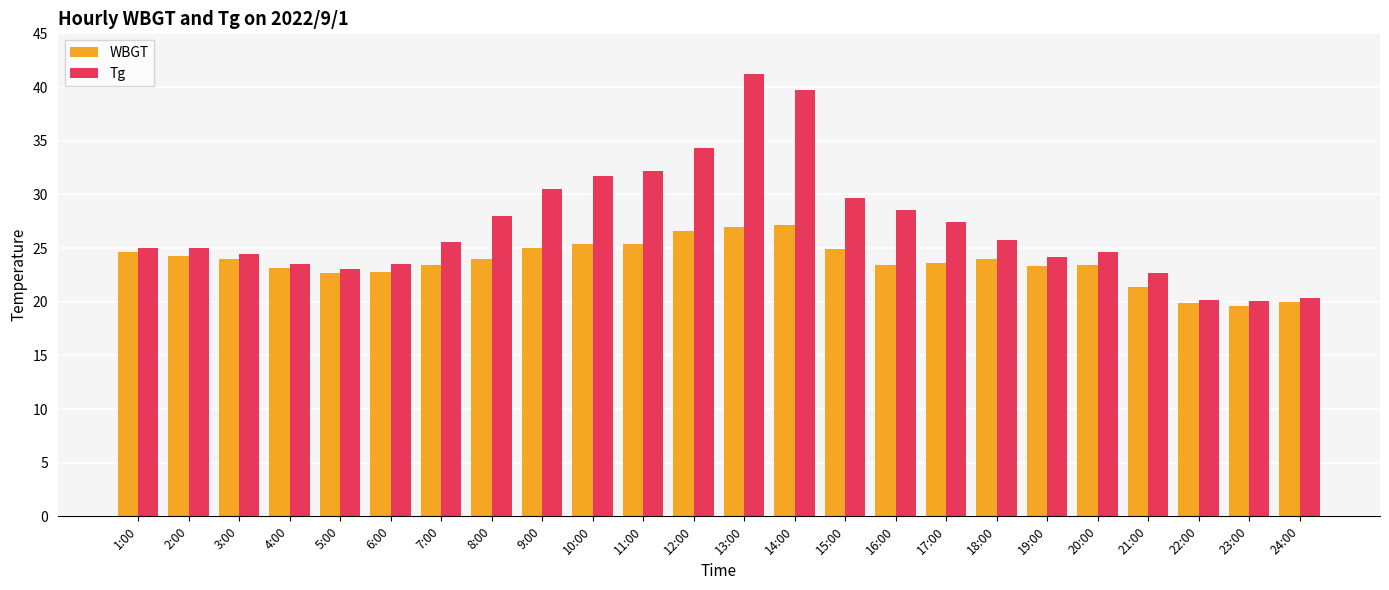

What is the label of the 13th bar from the left?

13:00